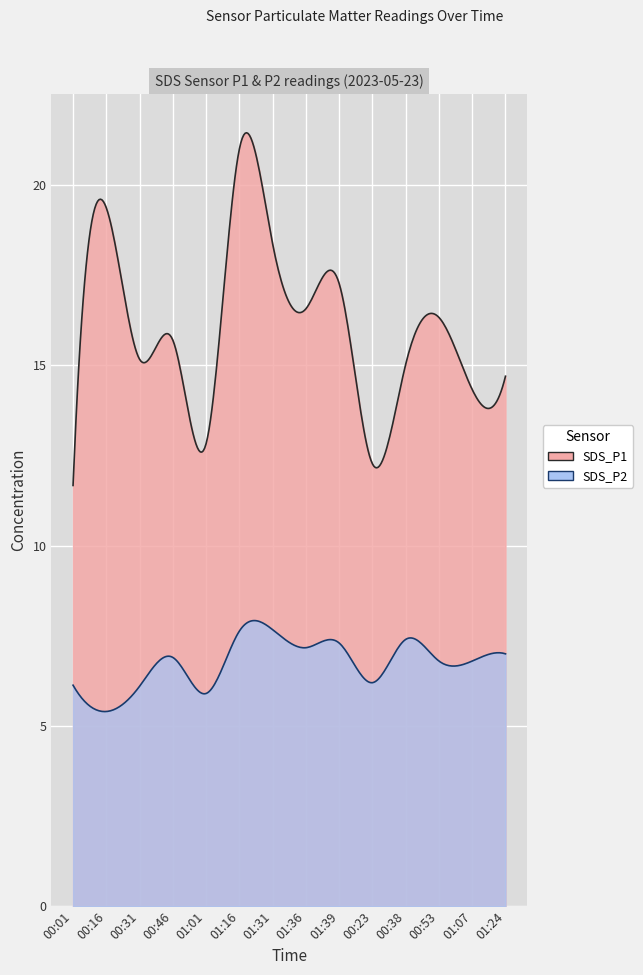

Count the number of categories in the chart.

14